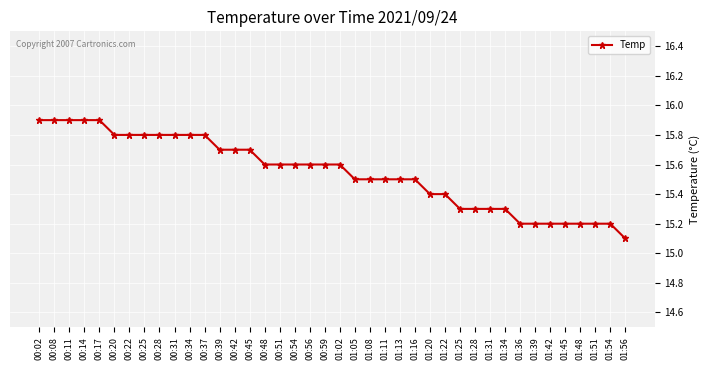

What is the value of the 3rd point from the left?

15.9